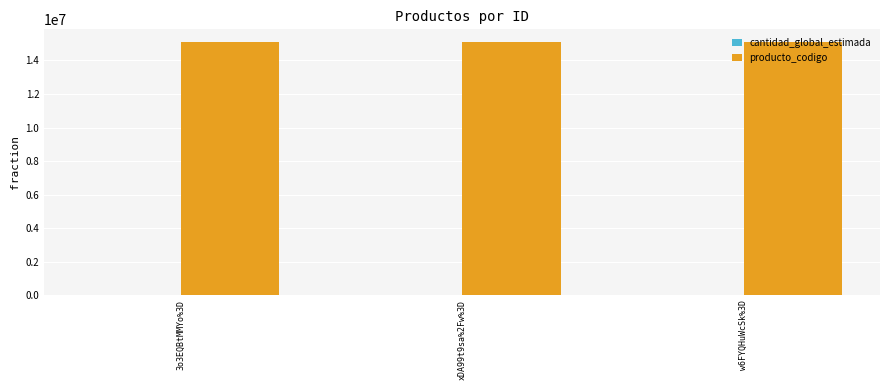

The value of producto_codigo at xDA99t9sa%2Fw%3D is 21232298. True or false?

False